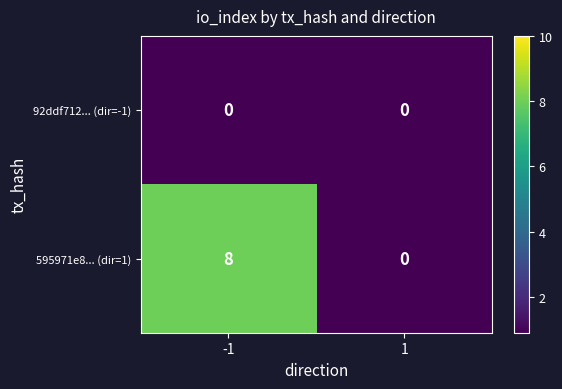

List the series in order of their peak value, highest first.

595971e8... (dir=1), 92ddf712... (dir=-1)